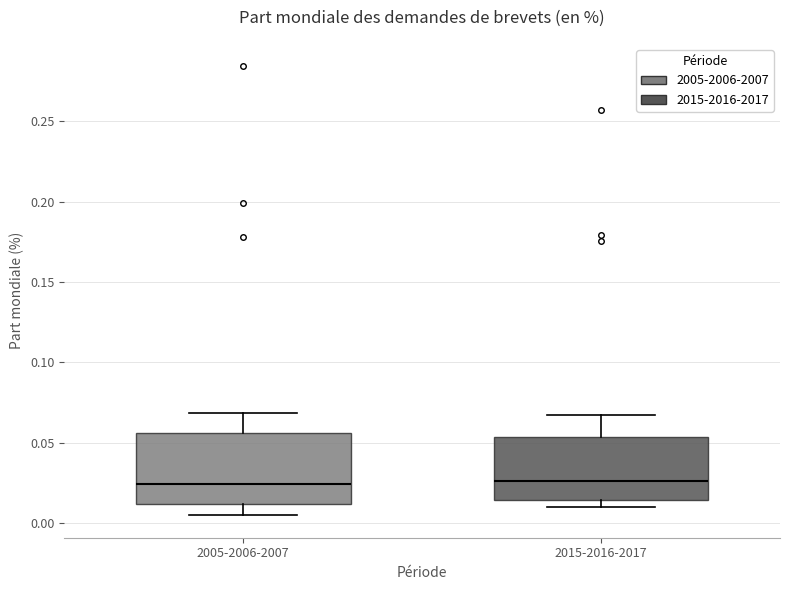

Which box is the tallest, from its lower edge to its upper edge?

2005-2006-2007